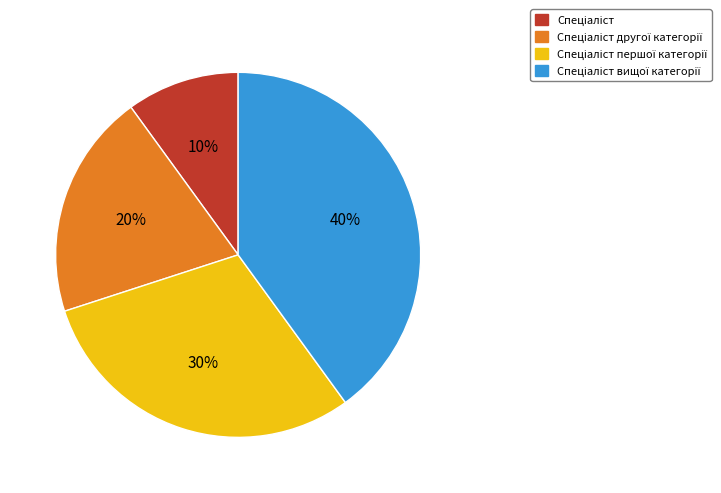

To the nearest percent, what is the difference between the largest and smallest slice percentages?

30%